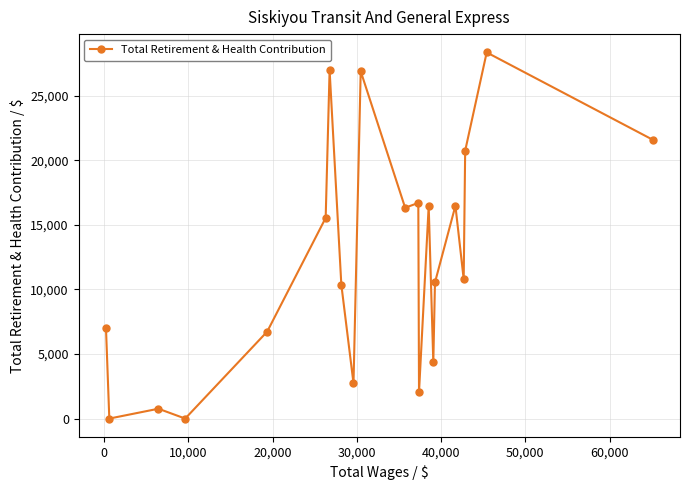

What is the sum of all values?

261447